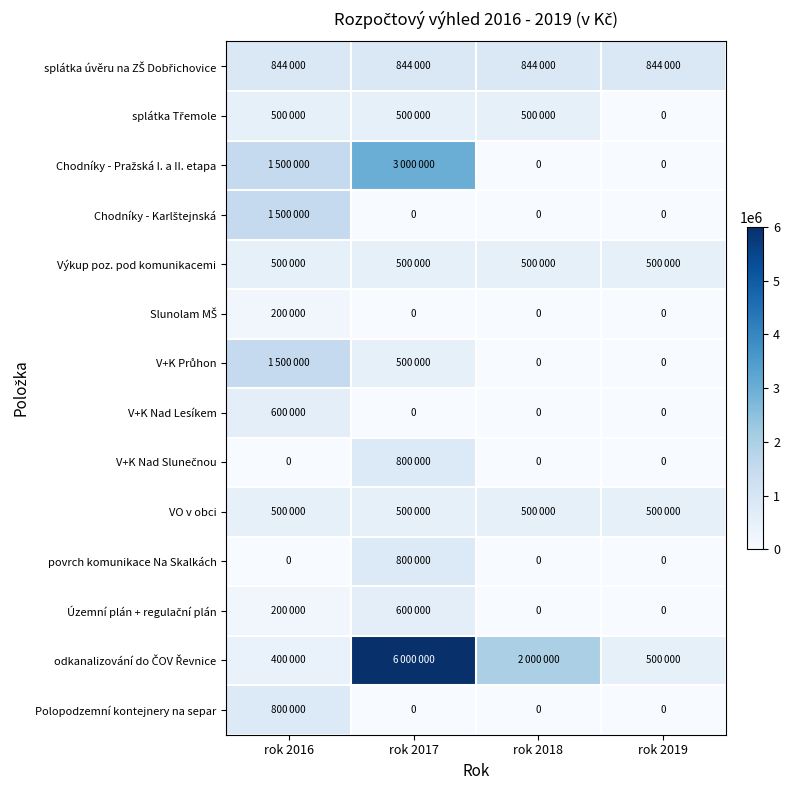

At which category is the sum across all series the highest?

rok 2017